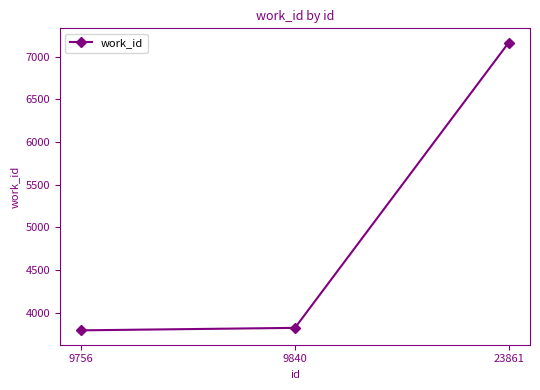

Which label corresponds to the largest value in the chart?

23861